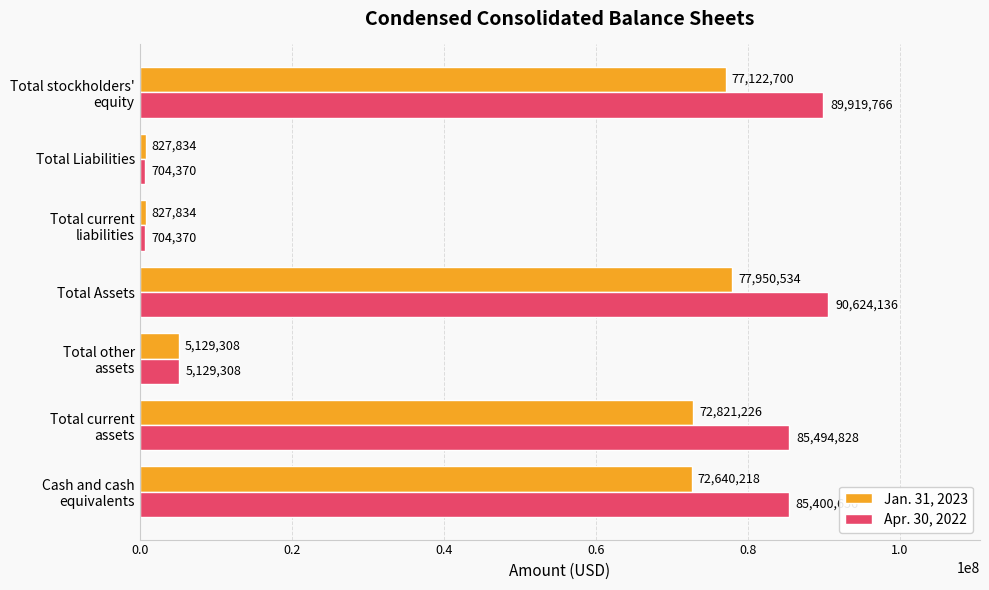

Which series has the widest spread of values?

Apr. 30, 2022